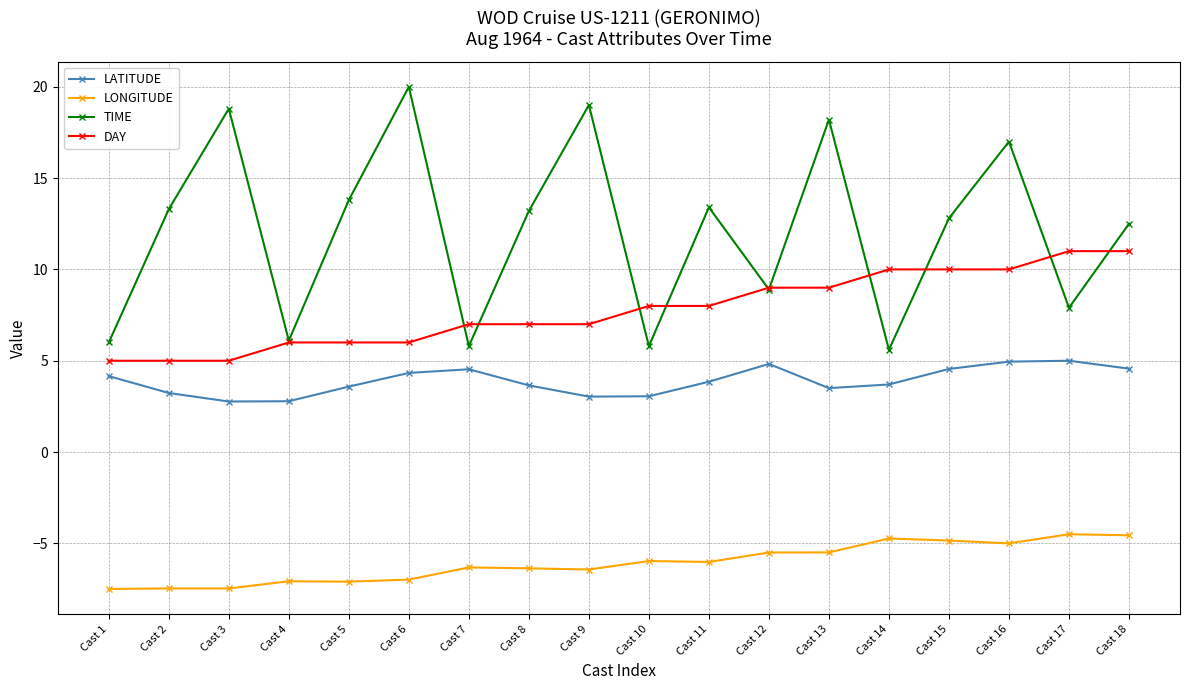

True or false: DAY and LONGITUDE cross at least once.

False